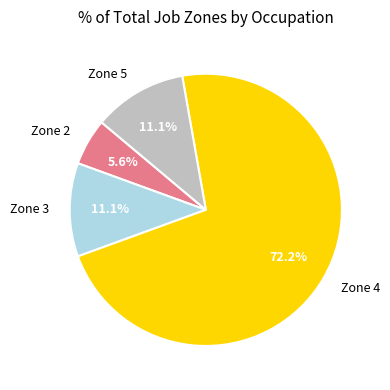

How many segments does this pie chart have?

4